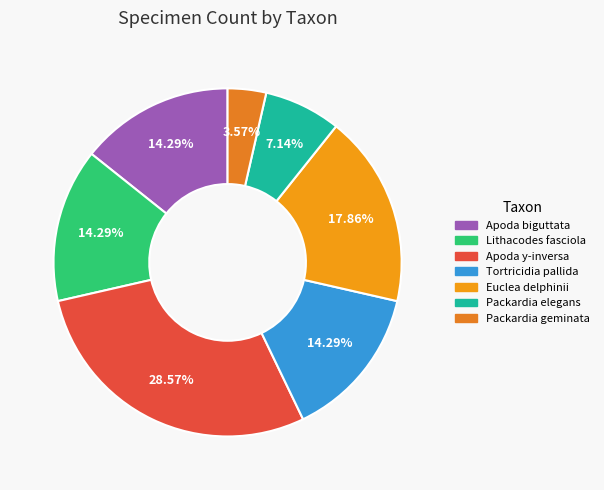

To the nearest percent, what percentage of the pie is Tortricidia pallida?

14%